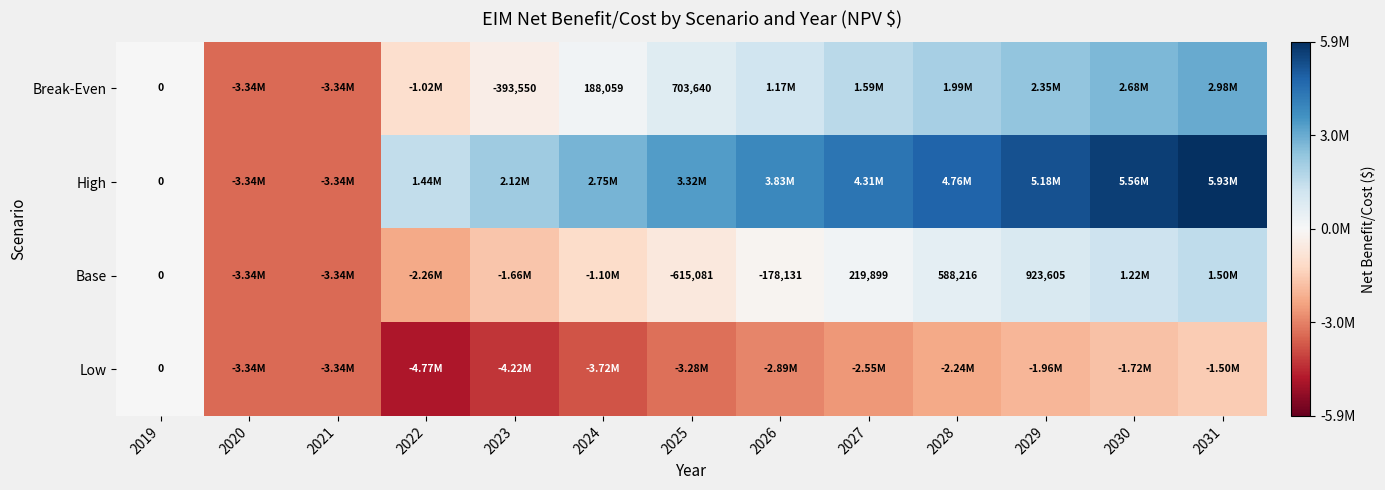

Count the number of categories in the chart.

13